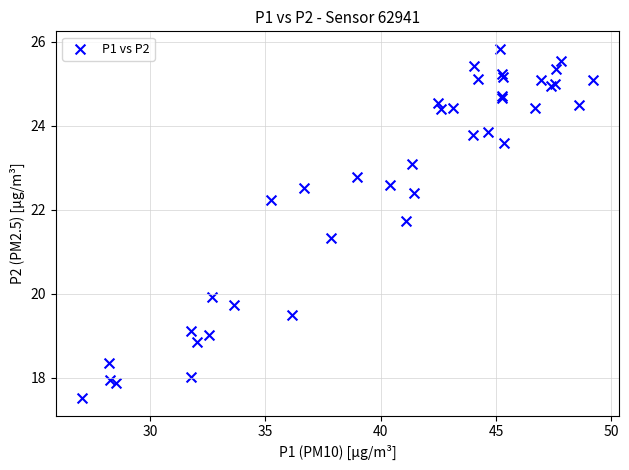

What Y value in the scatter plot is closest to 21?

21.3